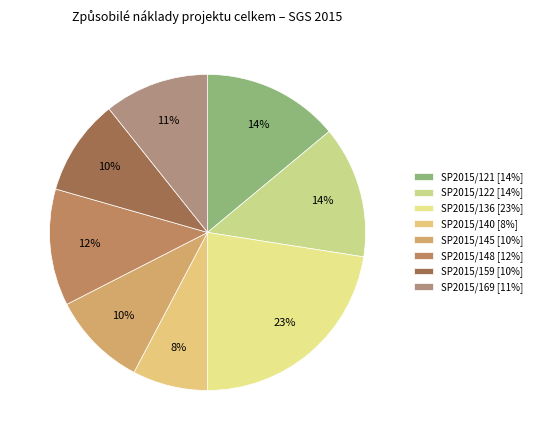

To the nearest percent, what is the difference between the largest and smallest slice percentages?

15%